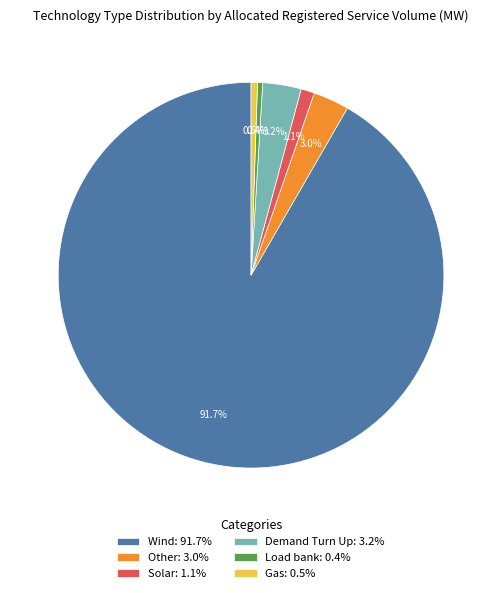

To the nearest percent, what is the average slice percentage?

17%